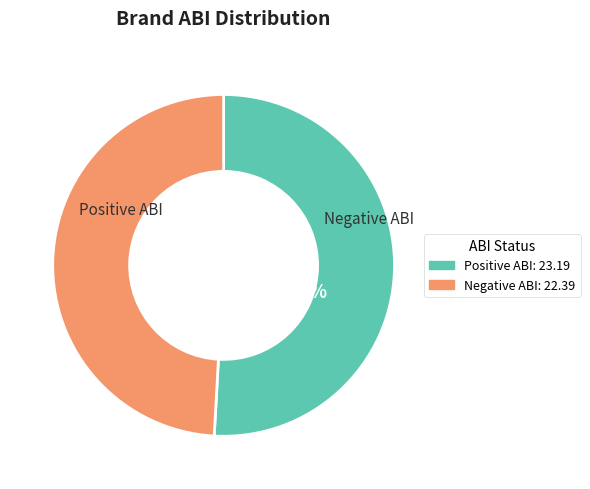

Does adidas account for over 50% of the chart?

No